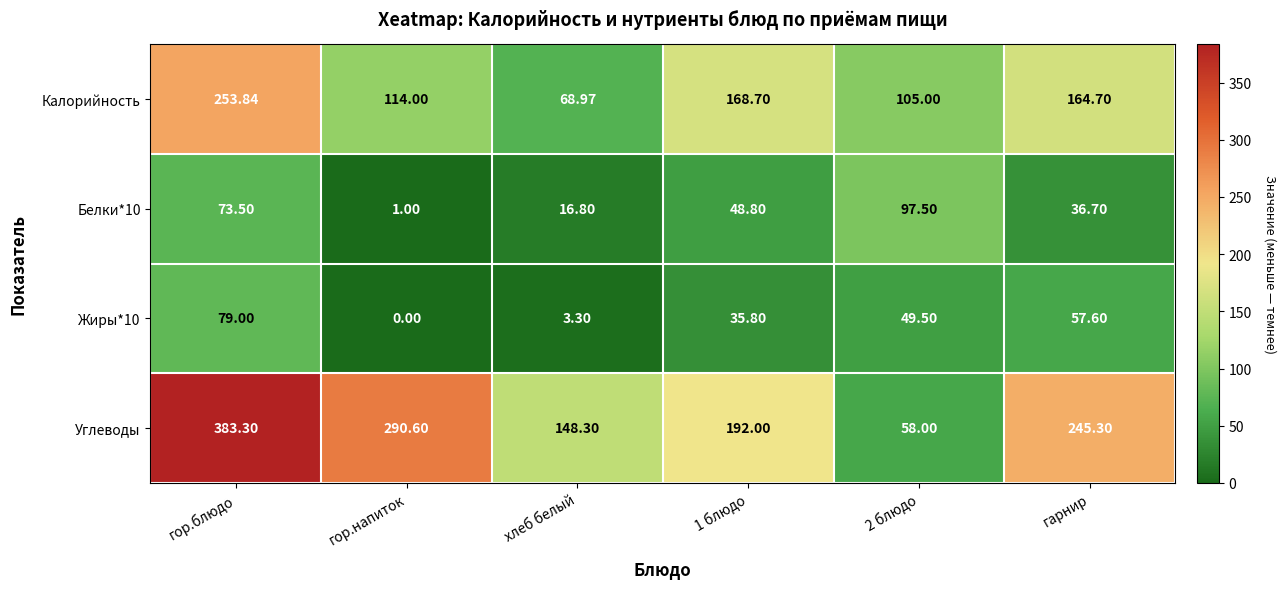

Which series has the widest spread of values?

Углеводы